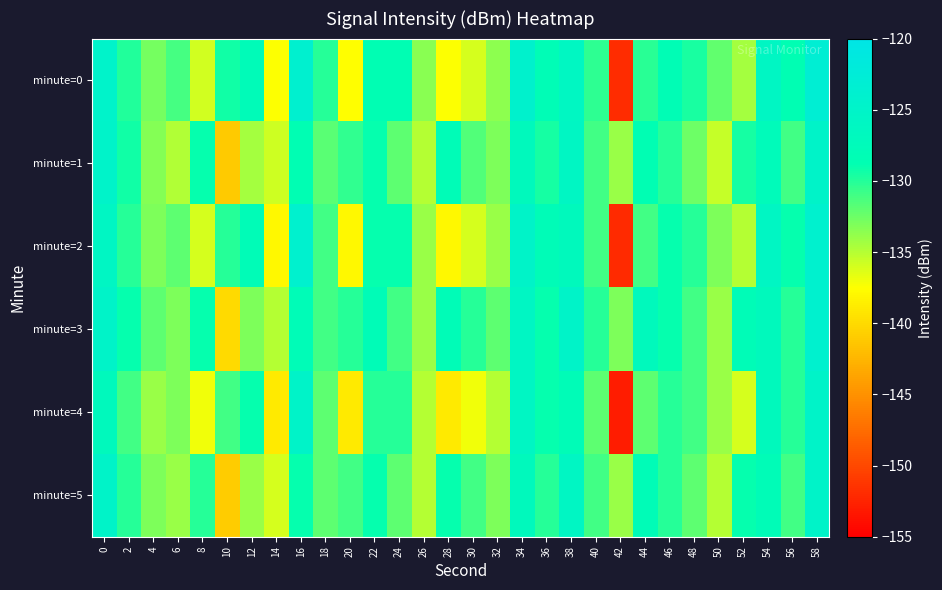

How many categories are shown in the chart?

30